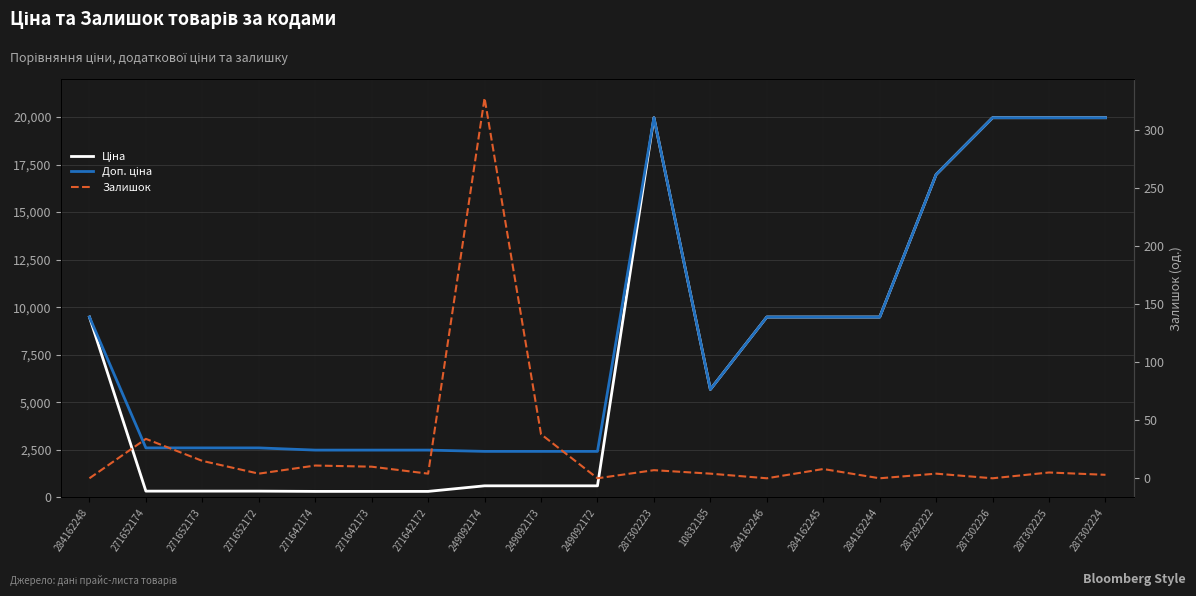

Is the value of Ціна at 284162244 greater than the value of Залишок at 271642174?

Yes